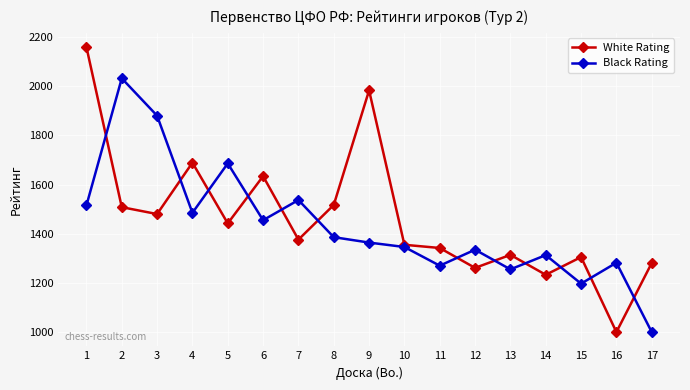

At how many categories does at least one series exceed 1704?

4